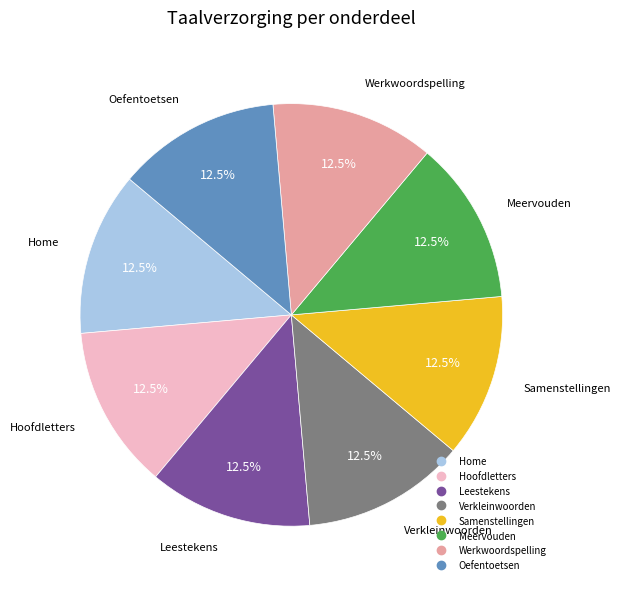

Does Home represent more than half of the total?

No